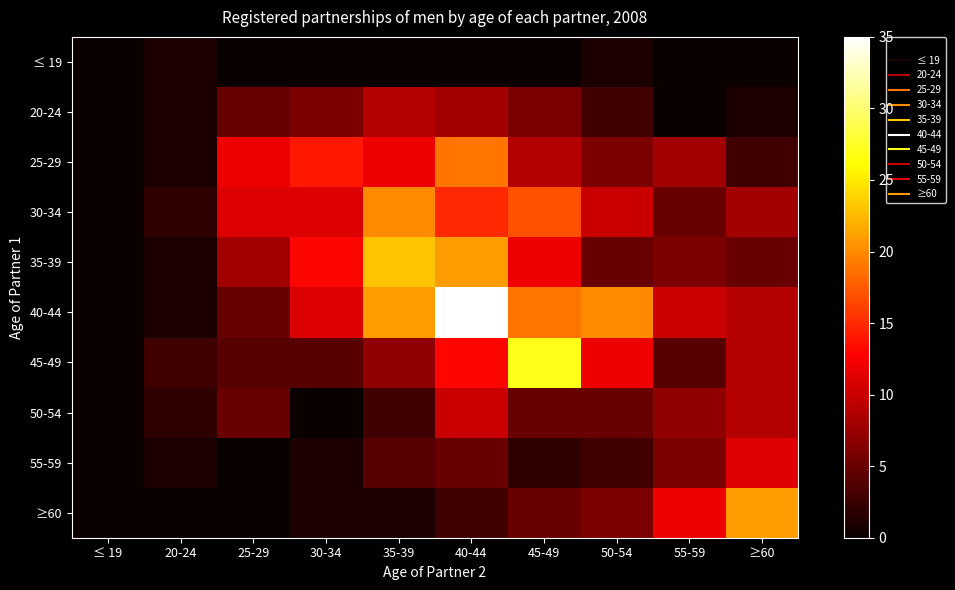

Reading right to left, extract all data points from this chart.

≤ 19: ≥60=0	55-59=0	50-54=1	45-49=0	40-44=0	35-39=0	30-34=0	25-29=0	20-24=1	≤ 19=0
20-24: ≥60=1	55-59=0	50-54=3	45-49=6	40-44=8	35-39=9	30-34=6	25-29=5	20-24=1	≤ 19=0
25-29: ≥60=3	55-59=8	50-54=6	45-49=9	40-44=19	35-39=12	30-34=14	25-29=12	20-24=1	≤ 19=0
30-34: ≥60=8	55-59=5	50-54=10	45-49=17	40-44=15	35-39=20	30-34=11	25-29=11	20-24=2	≤ 19=0
35-39: ≥60=5	55-59=6	50-54=5	45-49=12	40-44=21	35-39=23	30-34=13	25-29=8	20-24=1	≤ 19=0
40-44: ≥60=9	55-59=10	50-54=20	45-49=19	40-44=35	35-39=21	30-34=11	25-29=5	20-24=1	≤ 19=0
45-49: ≥60=9	55-59=4	50-54=12	45-49=27	40-44=13	35-39=7	30-34=4	25-29=4	20-24=3	≤ 19=0
50-54: ≥60=9	55-59=7	50-54=5	45-49=5	40-44=10	35-39=3	30-34=0	25-29=5	20-24=2	≤ 19=0
55-59: ≥60=11	55-59=6	50-54=3	45-49=2	40-44=5	35-39=4	30-34=1	25-29=0	20-24=1	≤ 19=0
≥60: ≥60=21	55-59=12	50-54=6	45-49=5	40-44=3	35-39=1	30-34=1	25-29=0	20-24=0	≤ 19=0